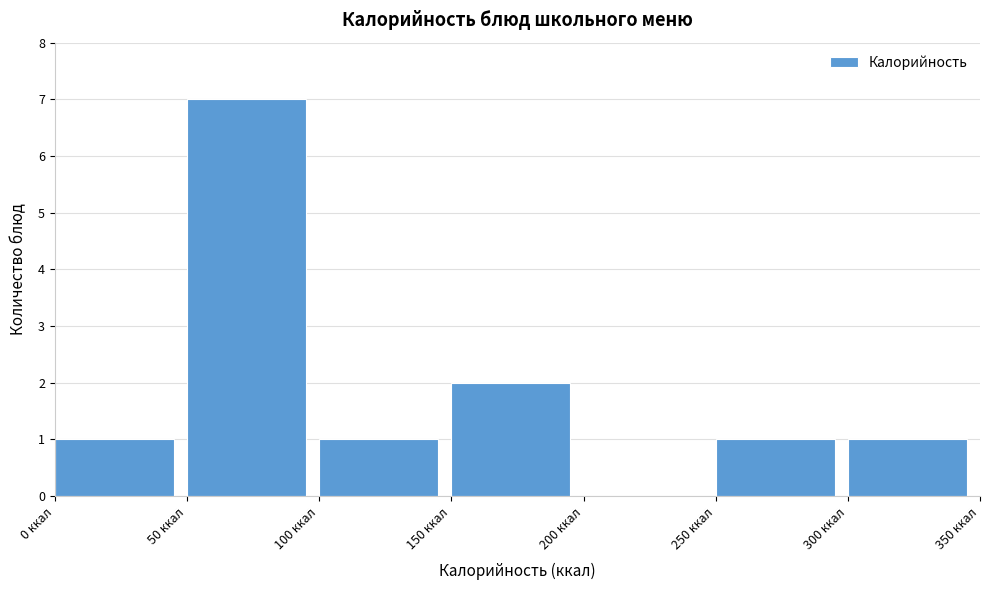

Which range on the x-axis has the tallest bar?

50 to 100